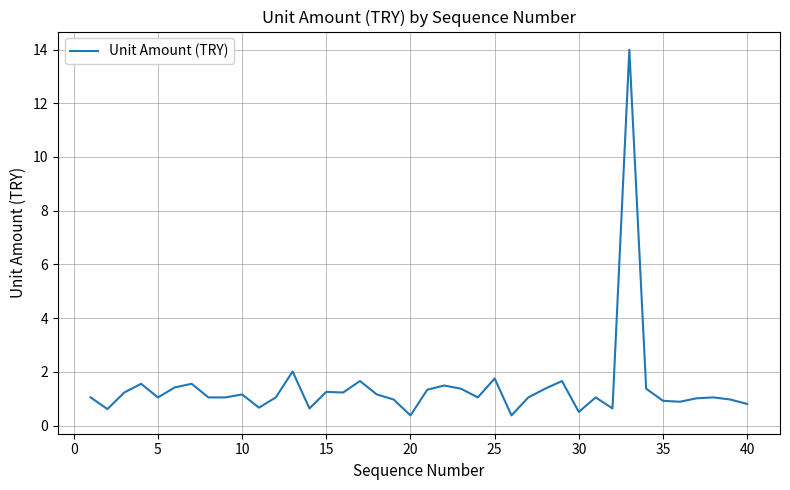

What is the average value?

1.4